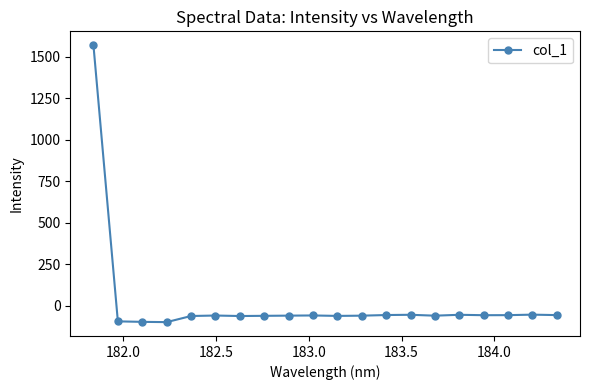

How many lines are shown in the chart?

1